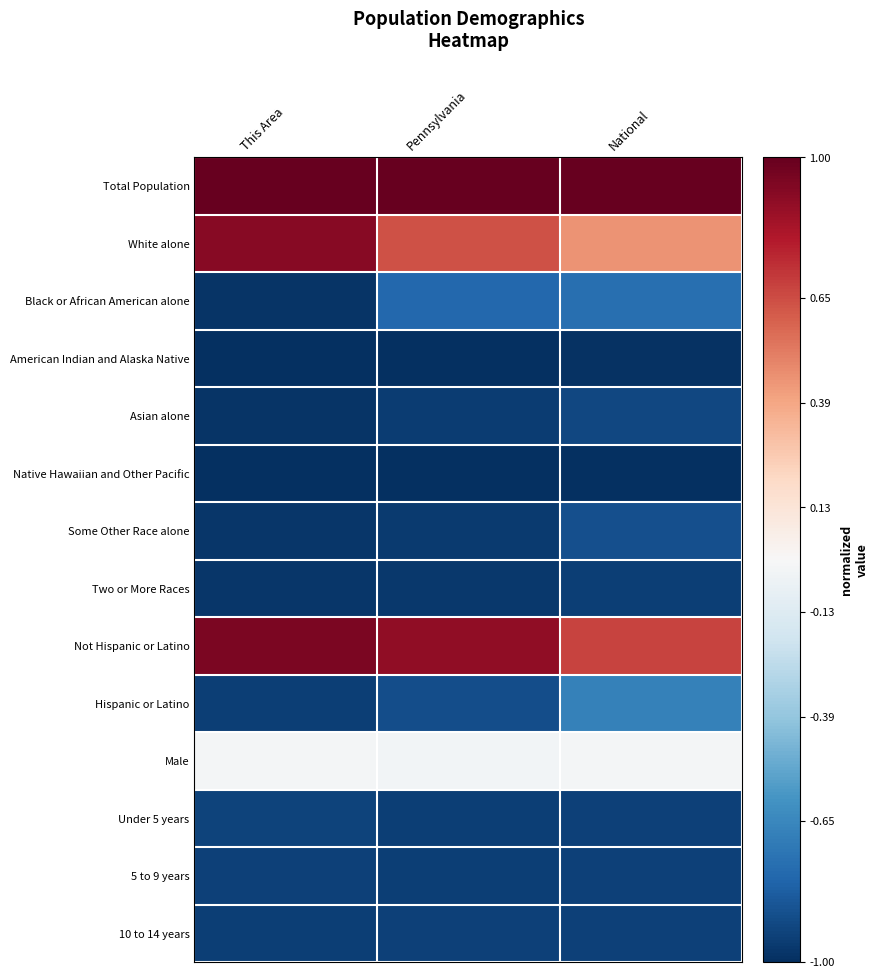

Reading right to left, extract all data points from this chart.

Total Population: National=1.0	Pennsylvania=1.0	This Area=1.0
White alone: National=0.4	Pennsylvania=0.6	This Area=0.9
Black or African American alone: National=-0.8	Pennsylvania=-0.8	This Area=-1.0
American Indian and Alaska Native: National=-1.0	Pennsylvania=-1.0	This Area=-1.0
Asian alone: National=-0.9	Pennsylvania=-0.9	This Area=-1.0
Native Hawaiian and Other Pacific: National=-1.0	Pennsylvania=-1.0	This Area=-1.0
Some Other Race alone: National=-0.9	Pennsylvania=-1.0	This Area=-1.0
Two or More Races: National=-0.9	Pennsylvania=-1.0	This Area=-1.0
Not Hispanic or Latino: National=0.7	Pennsylvania=0.9	This Area=0.9
Hispanic or Latino: National=-0.7	Pennsylvania=-0.9	This Area=-0.9
Male: National=-0.0	Pennsylvania=-0.0	This Area=-0.0
Under 5 years: National=-0.9	Pennsylvania=-0.9	This Area=-0.9
5 to 9 years: National=-0.9	Pennsylvania=-0.9	This Area=-0.9
10 to 14 years: National=-0.9	Pennsylvania=-0.9	This Area=-0.9